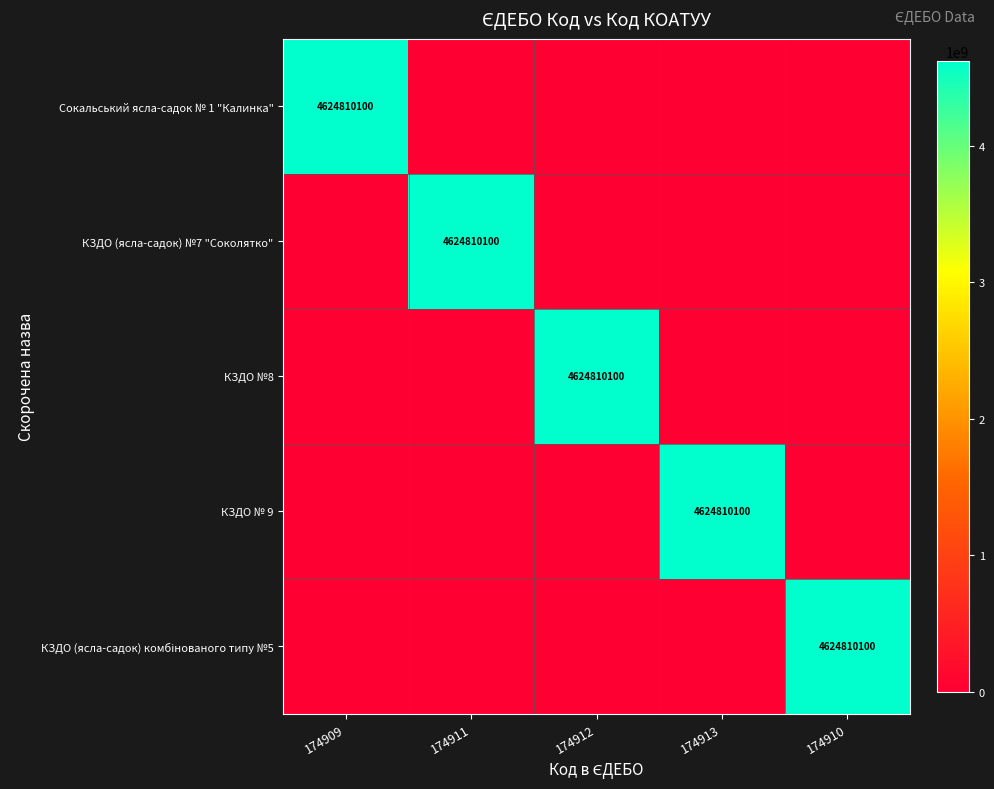

True or false: КЗДО №8 has a value of 6739353658 at 174912.

False